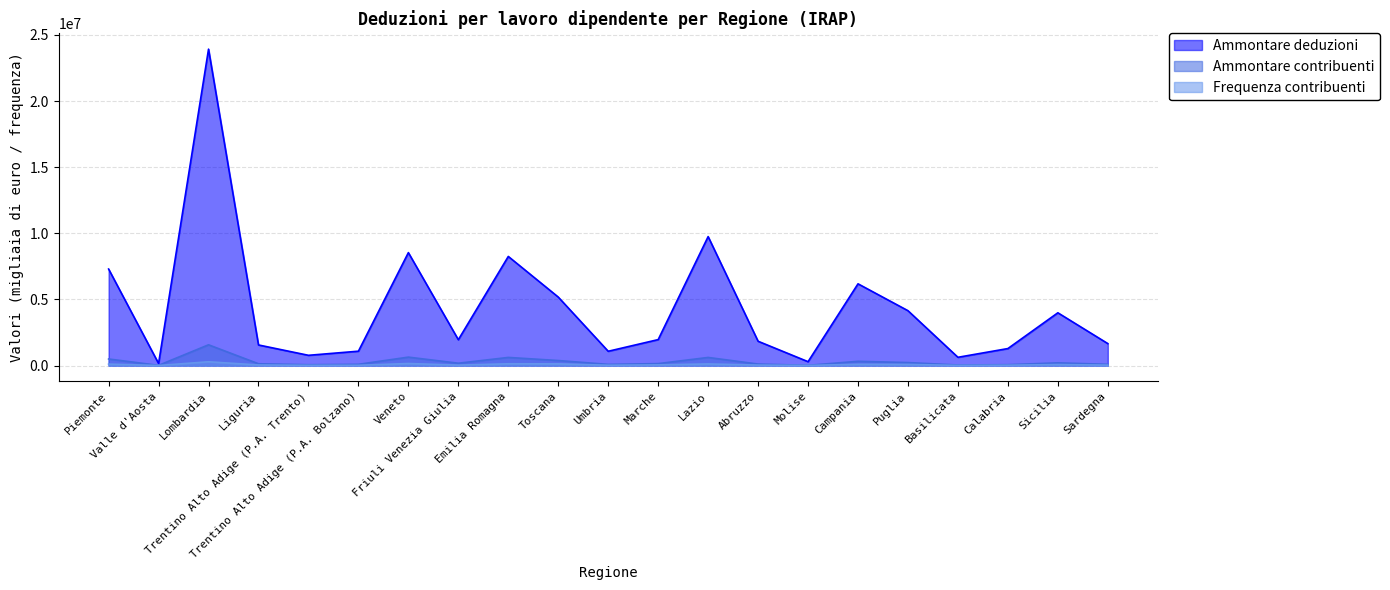

What is the value of the Ammontare contribuenti point at the 6th from the left?

93188